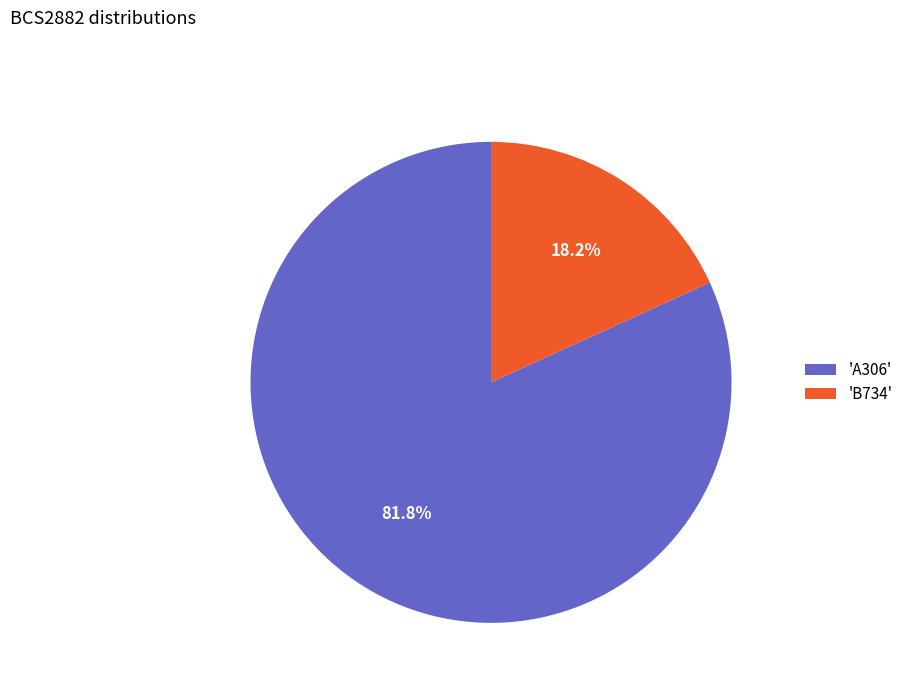

Which category accounts for the majority?

'A306'